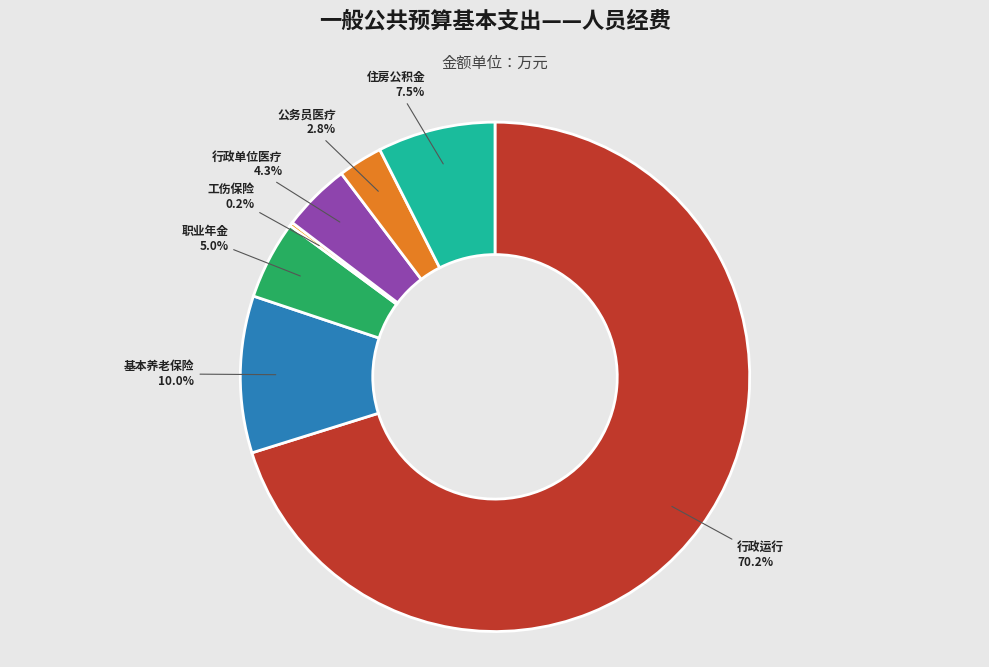

How many segments does this pie chart have?

7